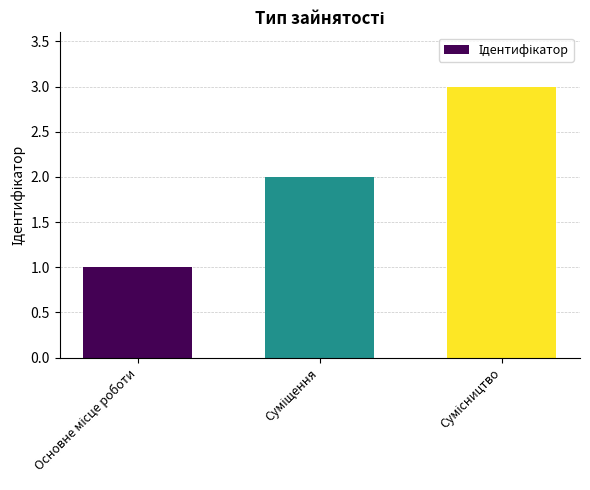

How many values are between 1 and 3?

3